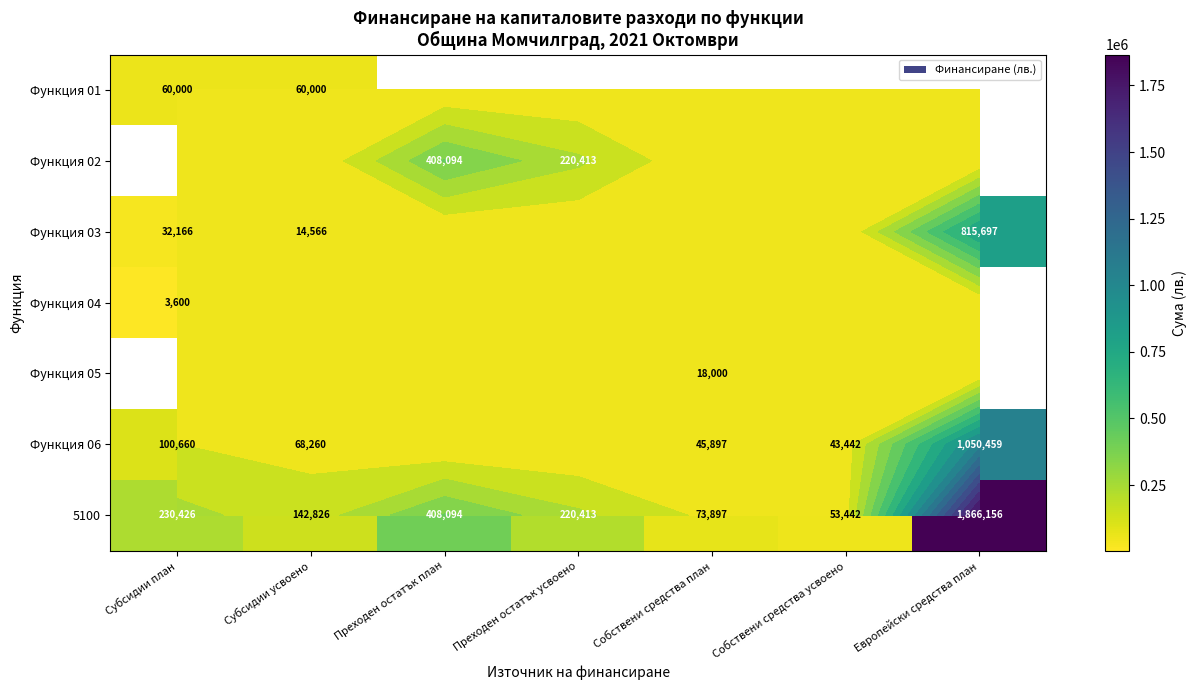

What is the sum of all 5100 values?

2995254.0